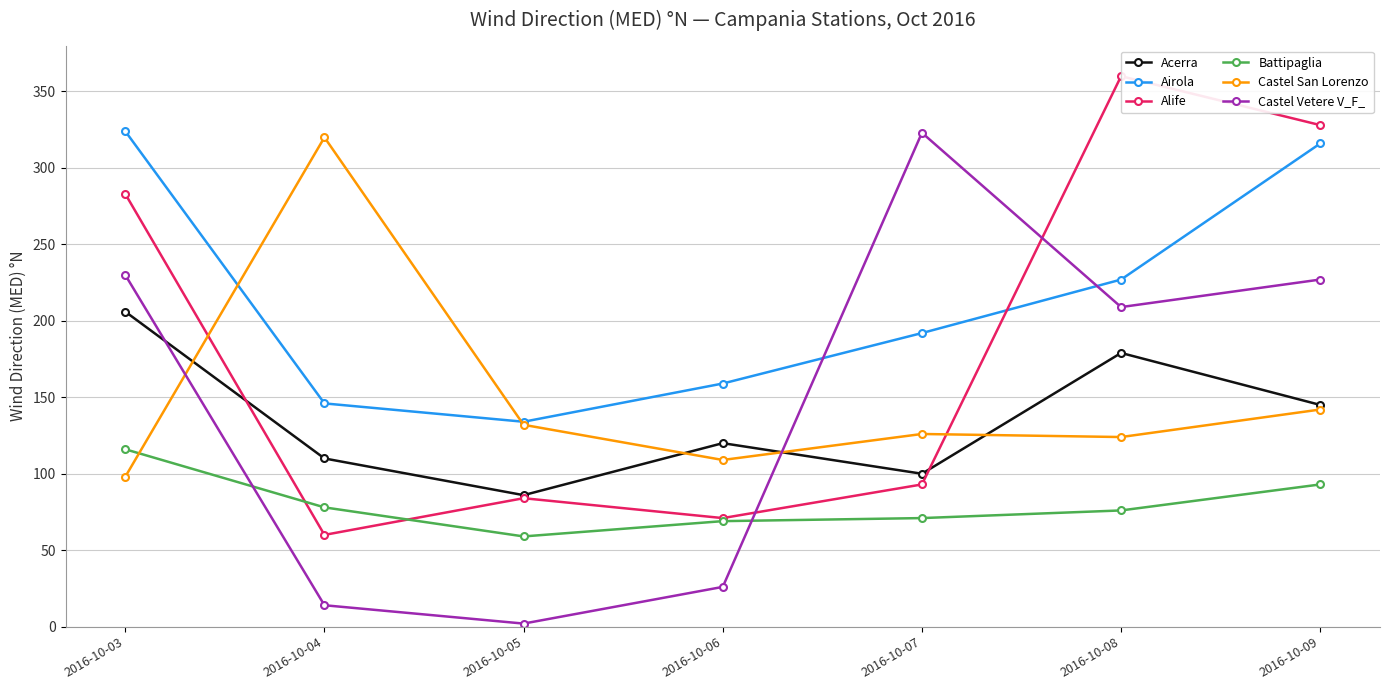

Rank the series at 2016-10-08 from highest to lowest value.

Alife, Airola, Castel Vetere V_F_, Acerra, Castel San Lorenzo, Battipaglia